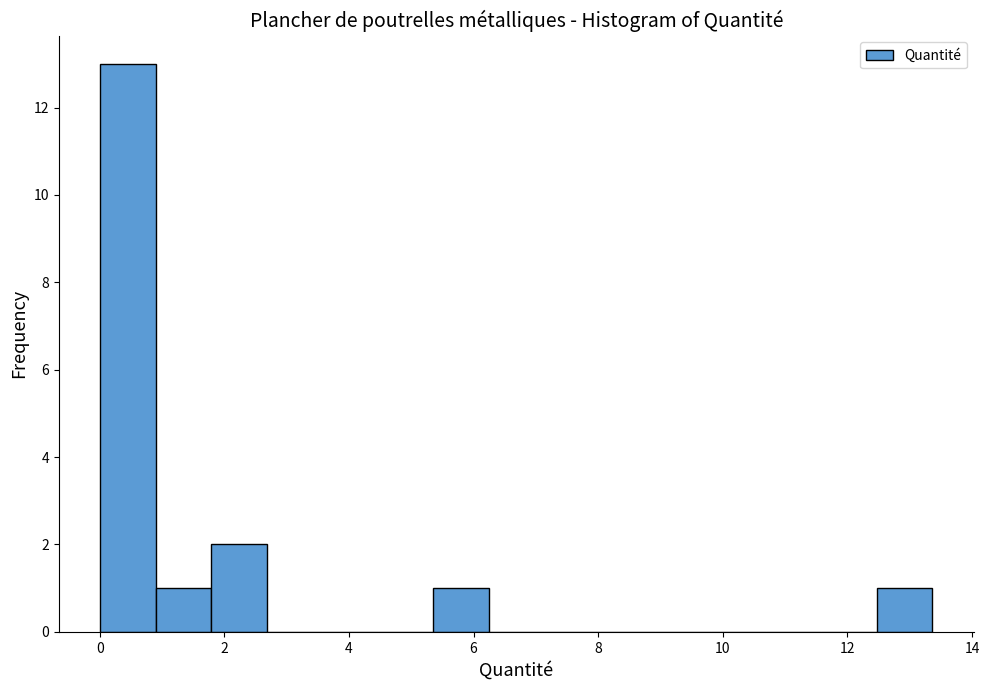

Which range on the x-axis has the tallest bar?

0.0 to 1.0